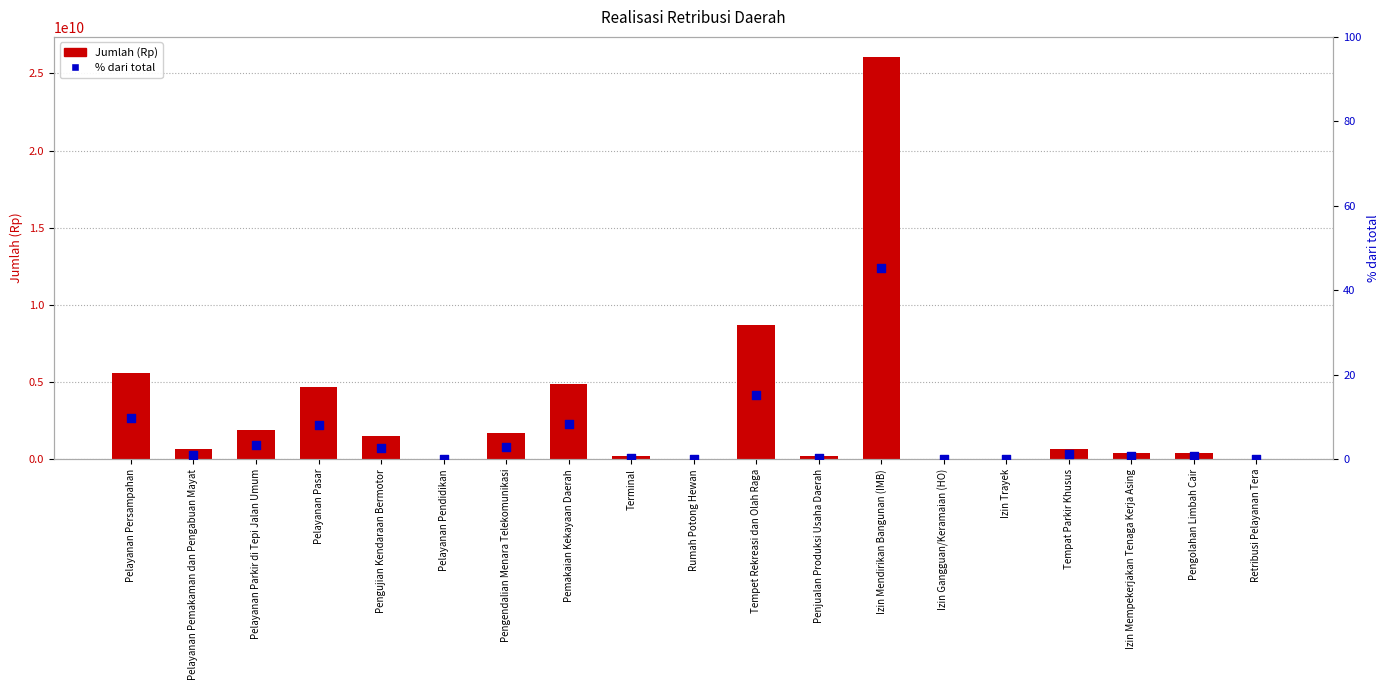

Which series reaches the maximum Y coordinate?

Jumlah